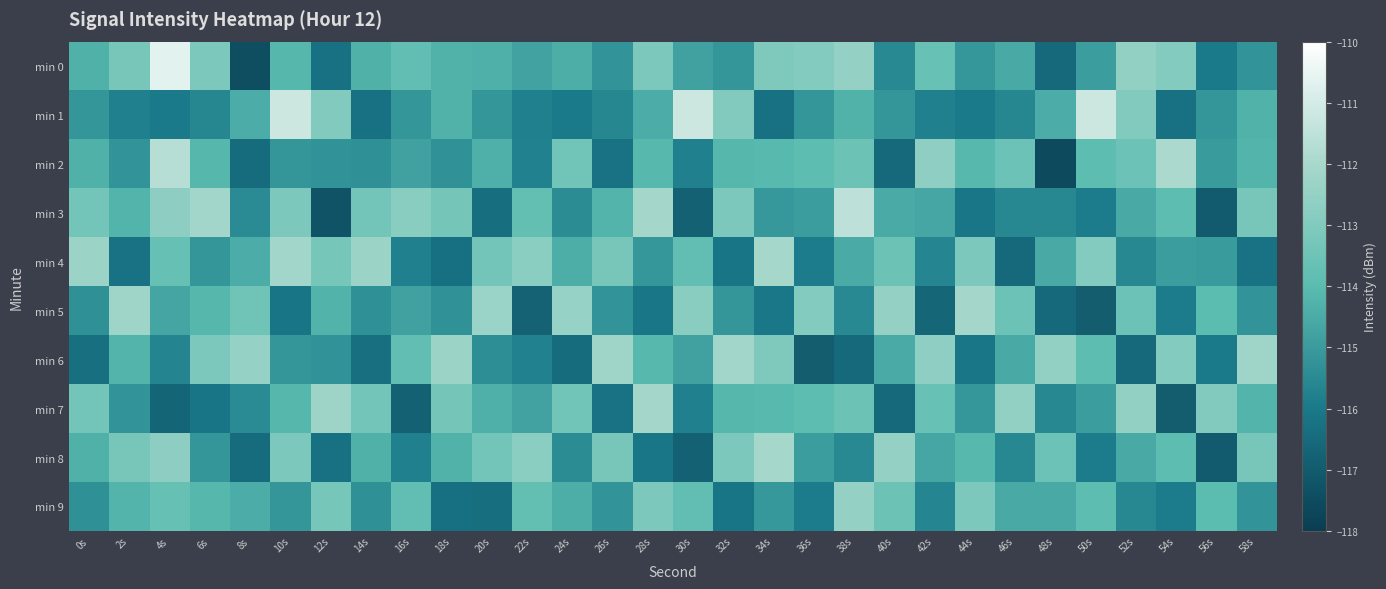

Which series changed the most between 10s and 50s?

min 3